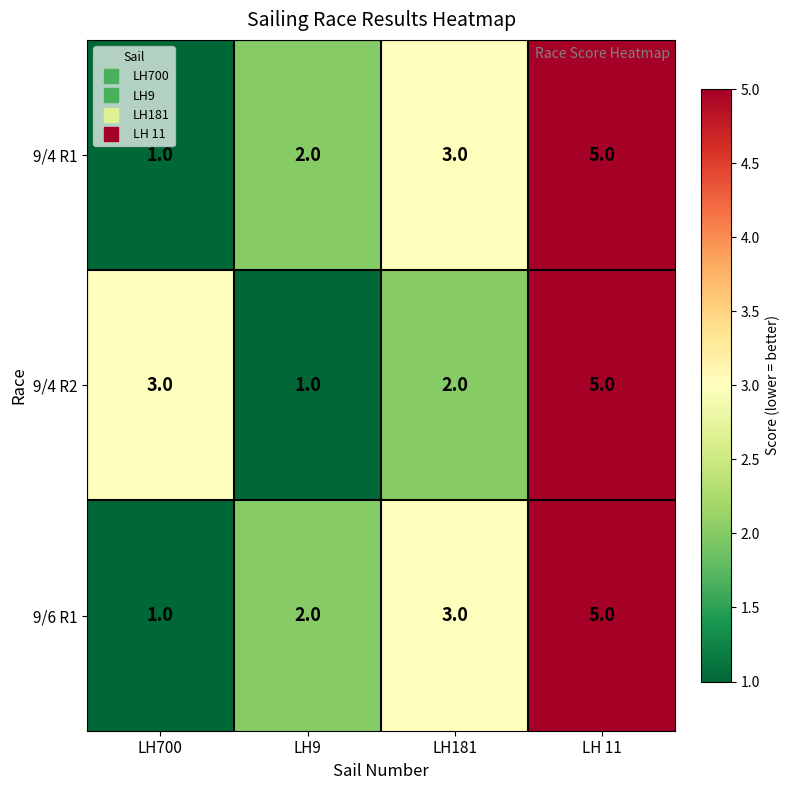

True or false: 9/4 R1 has a value of 0 at LH700.

False